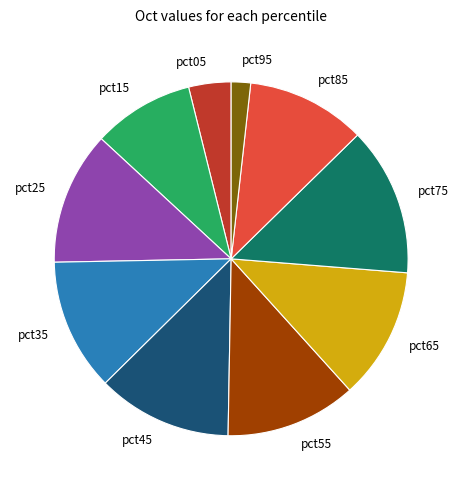

Count the number of slices in the pie.

10